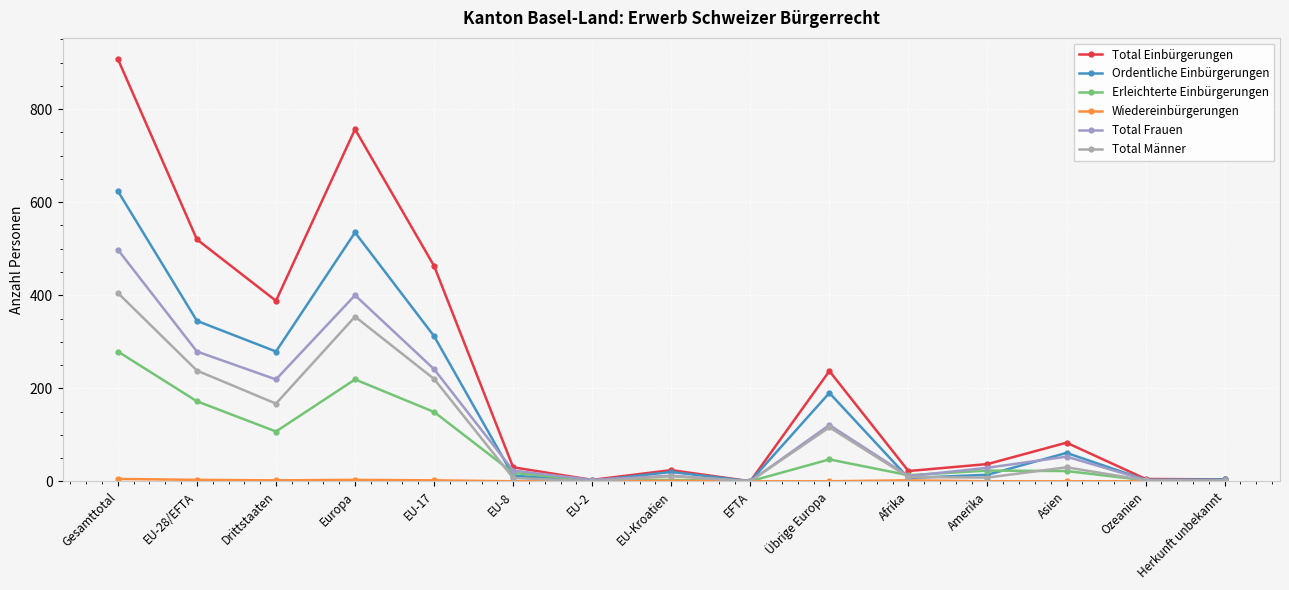

What is the difference between the maximum and minimum values in the Erleichterte Einbürgerungen series?

279